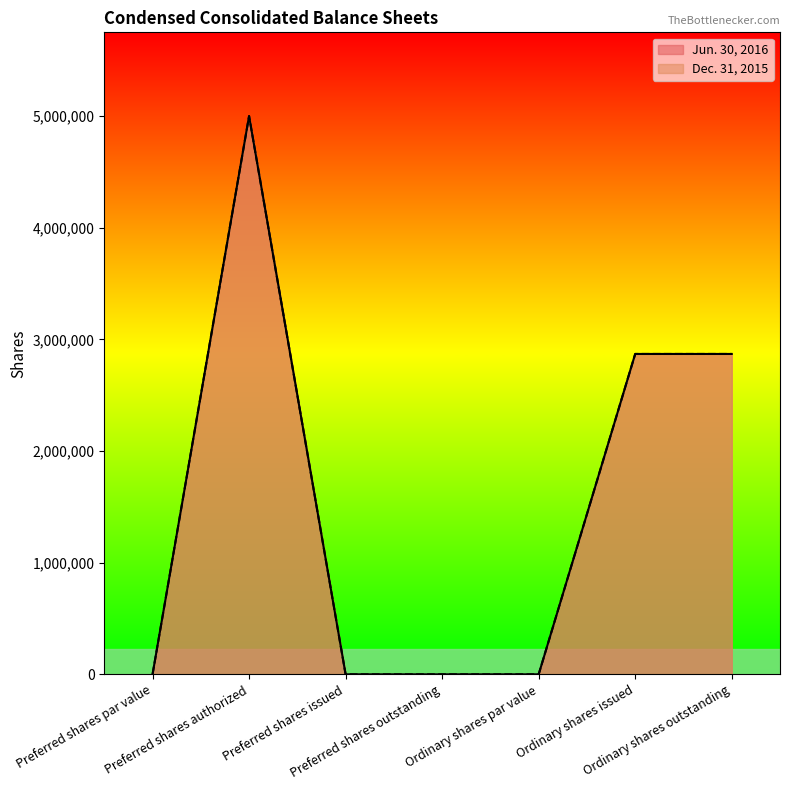

What are all the series names shown in the legend?

Jun. 30, 2016, Dec. 31, 2015